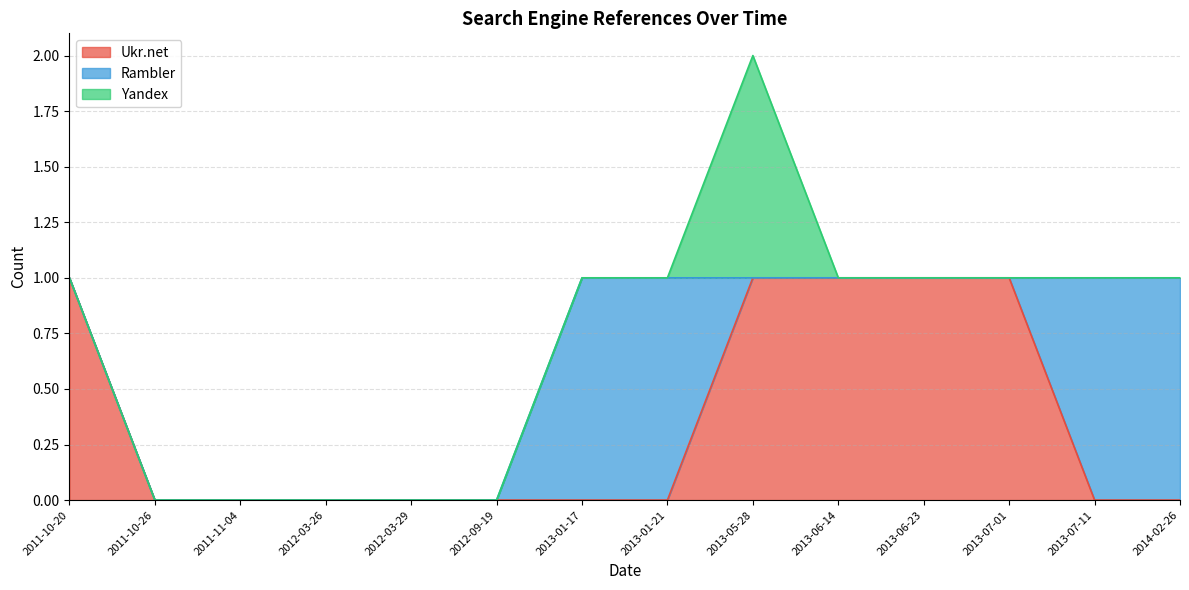

The value of Rambler at 2013-07-11 is 2. True or false?

False